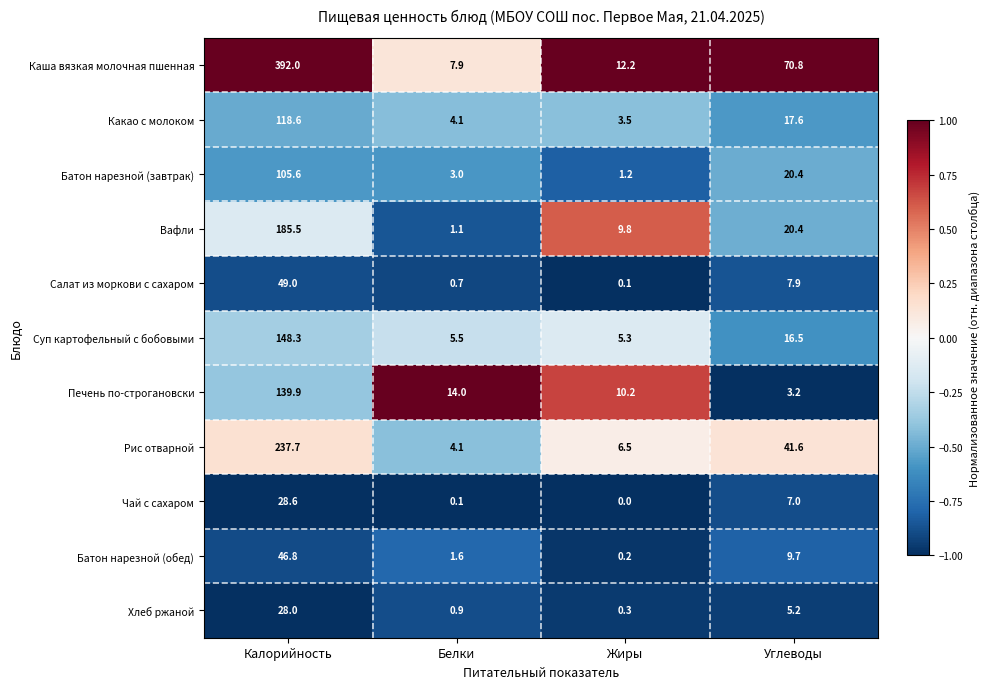

Count the number of categories in the chart.

4